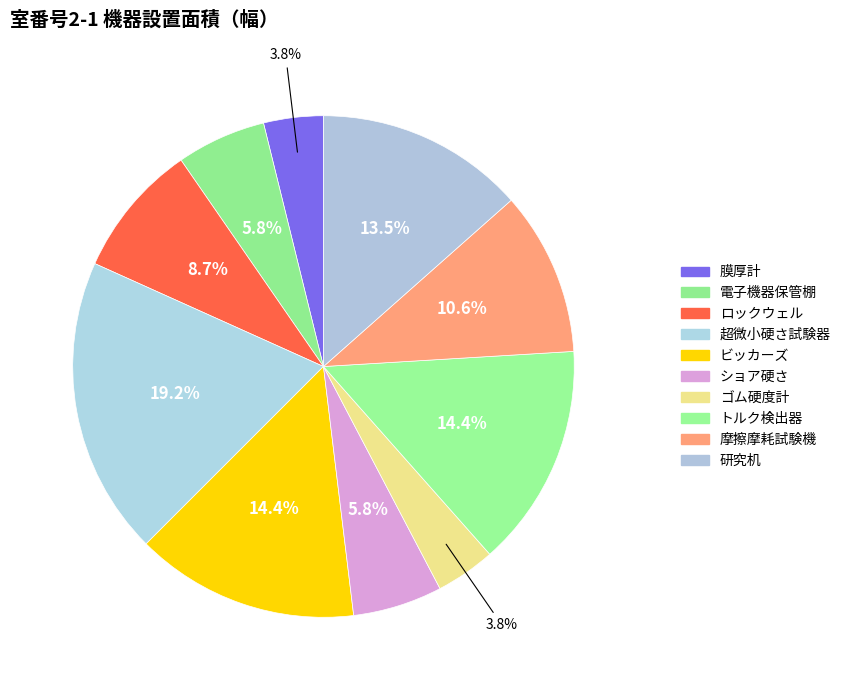

To the nearest percent, what percentage of the pie is ゴム硬度計?

4%